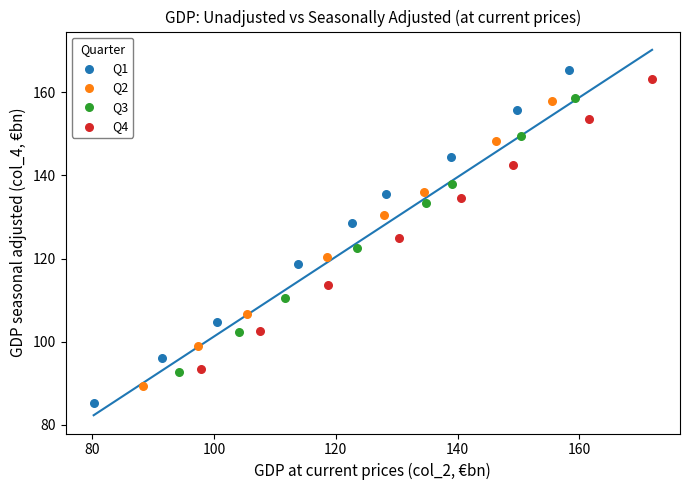

Which series has the largest Y range (max minus min)?

Q1